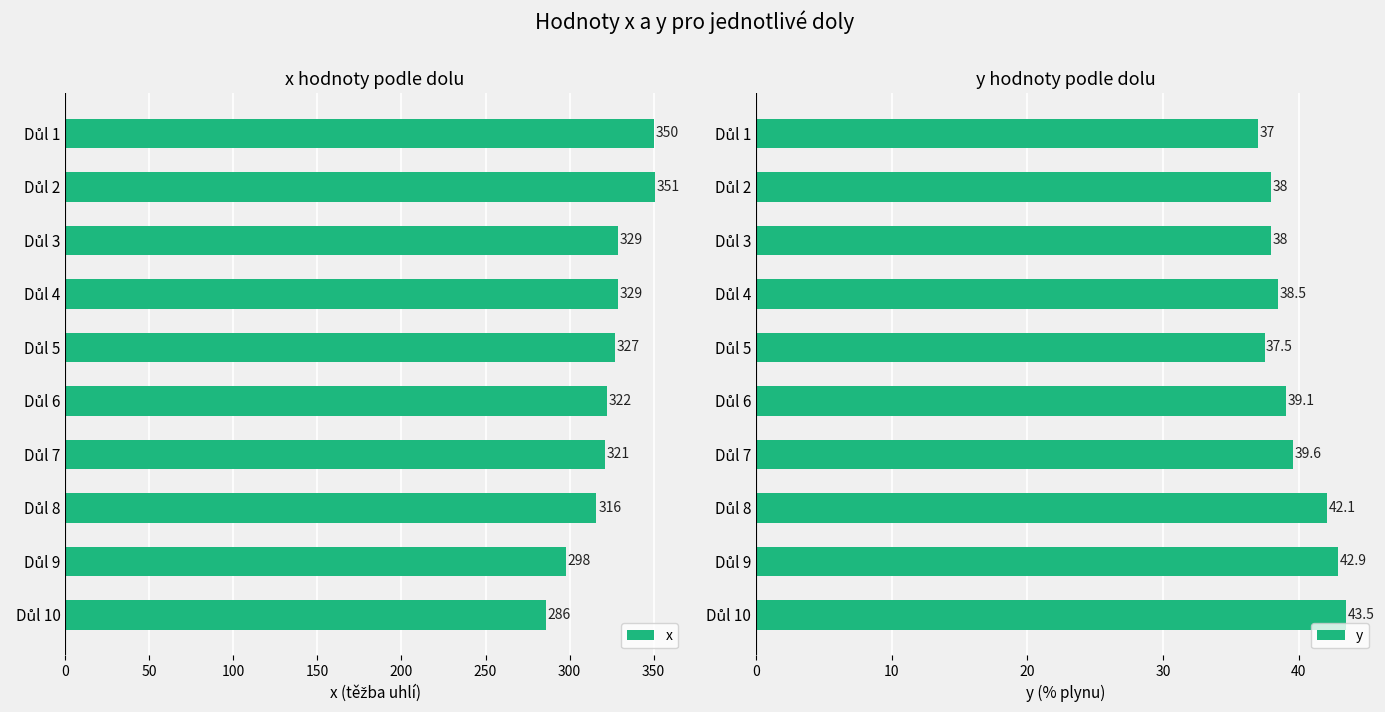

What is the difference between the maximum and minimum values in the x series?

65